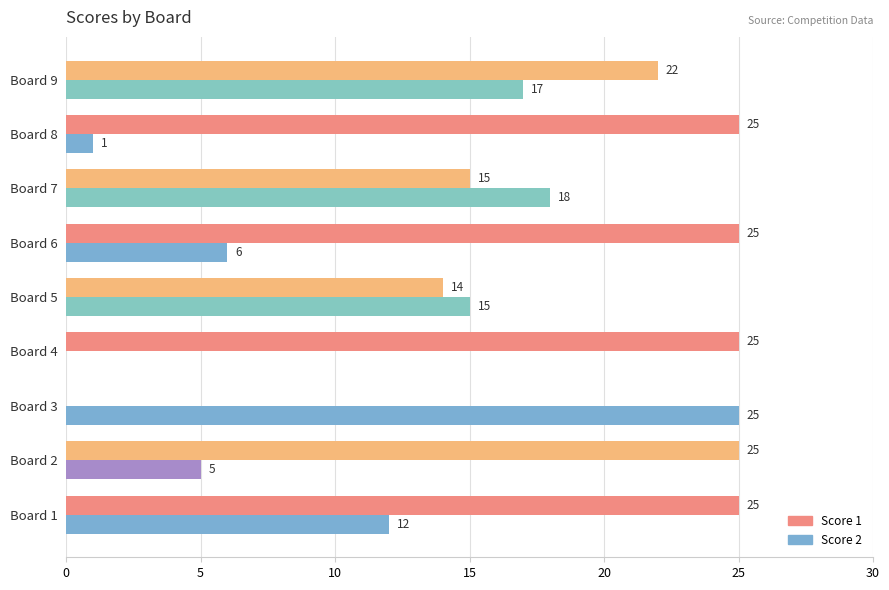

Which series has the largest total across all categories?

Score 1